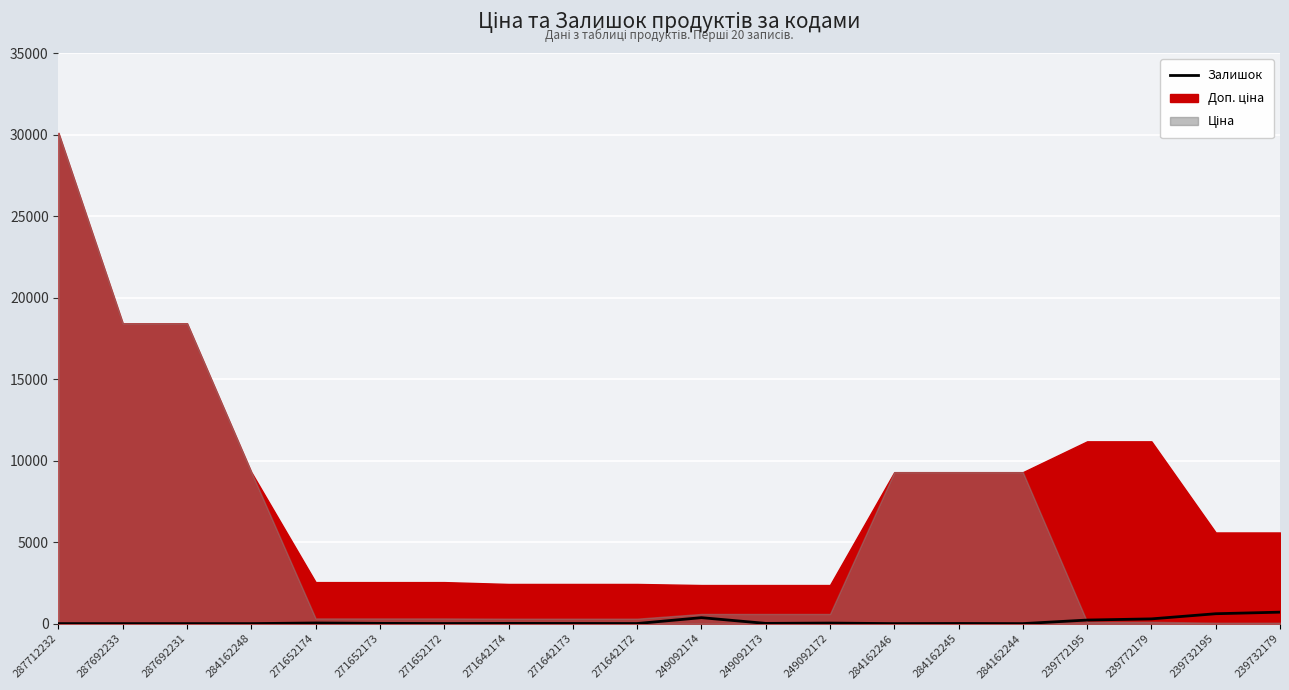

What is the sum of all values?

2323